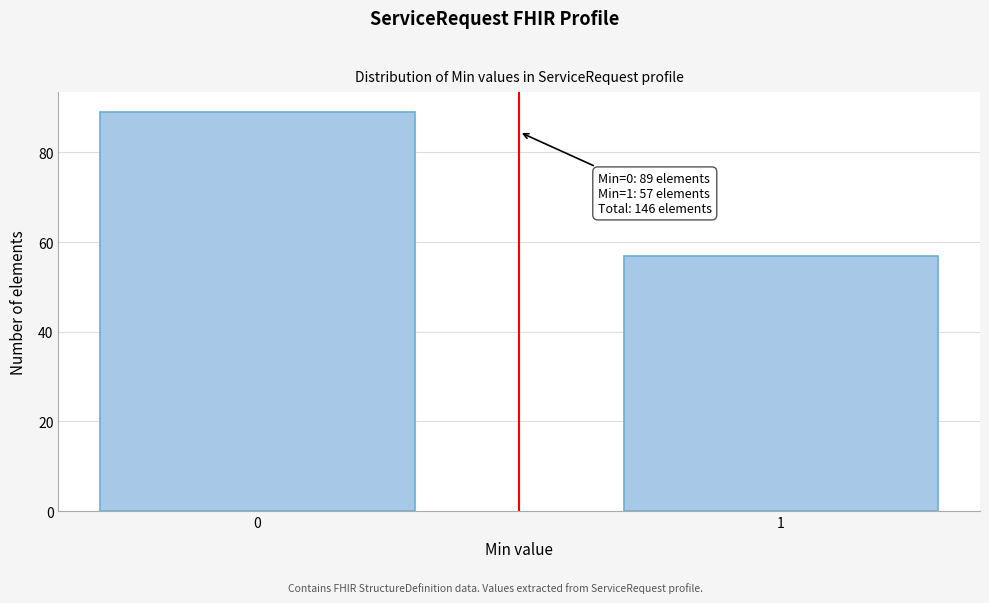

Reading left to right, transcribe all the data shown in this chart.

0=89	1=57